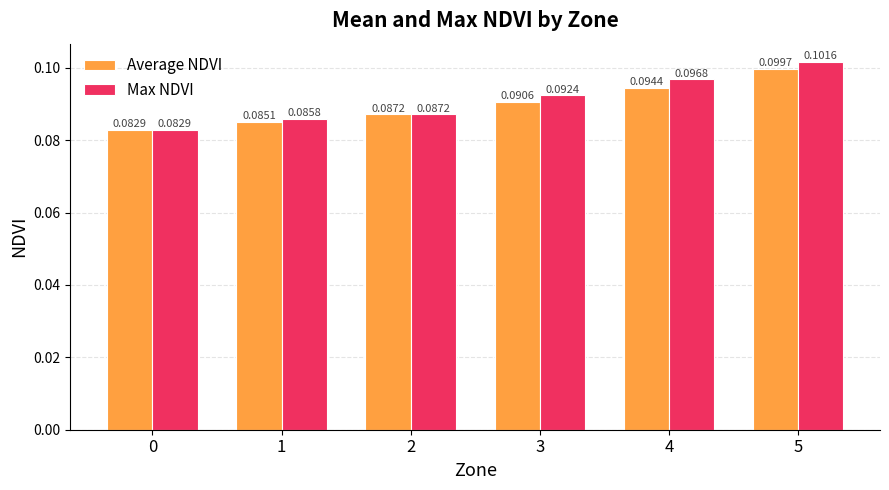

List the labels in order of Max NDVI value, smallest first.

0, 1, 2, 3, 4, 5